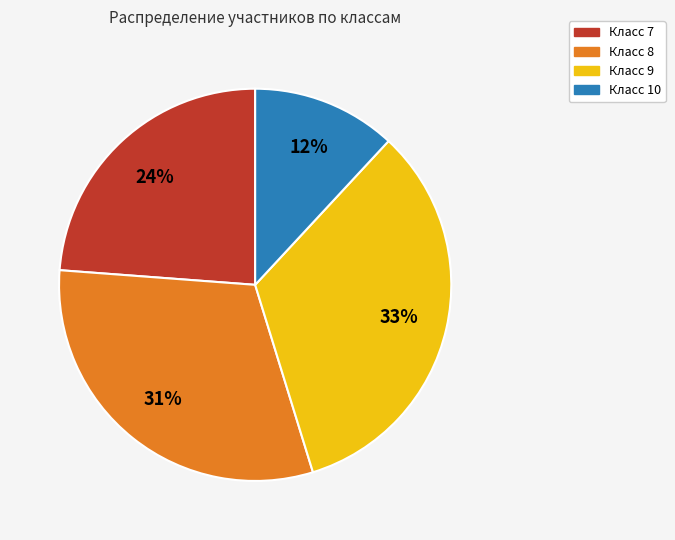

Count the number of slices in the pie.

4